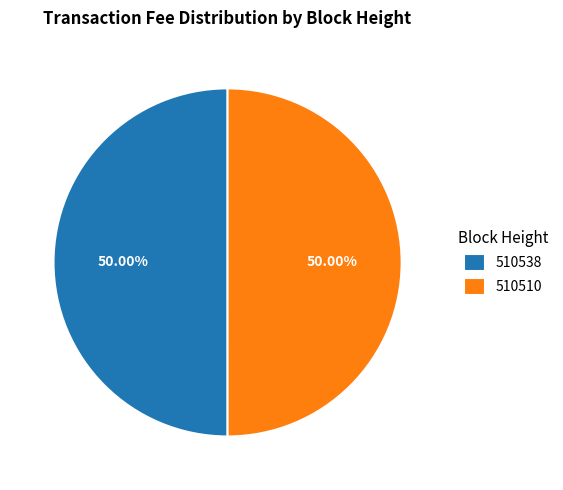

True or false: 510510 accounts for 56% of the total.

False